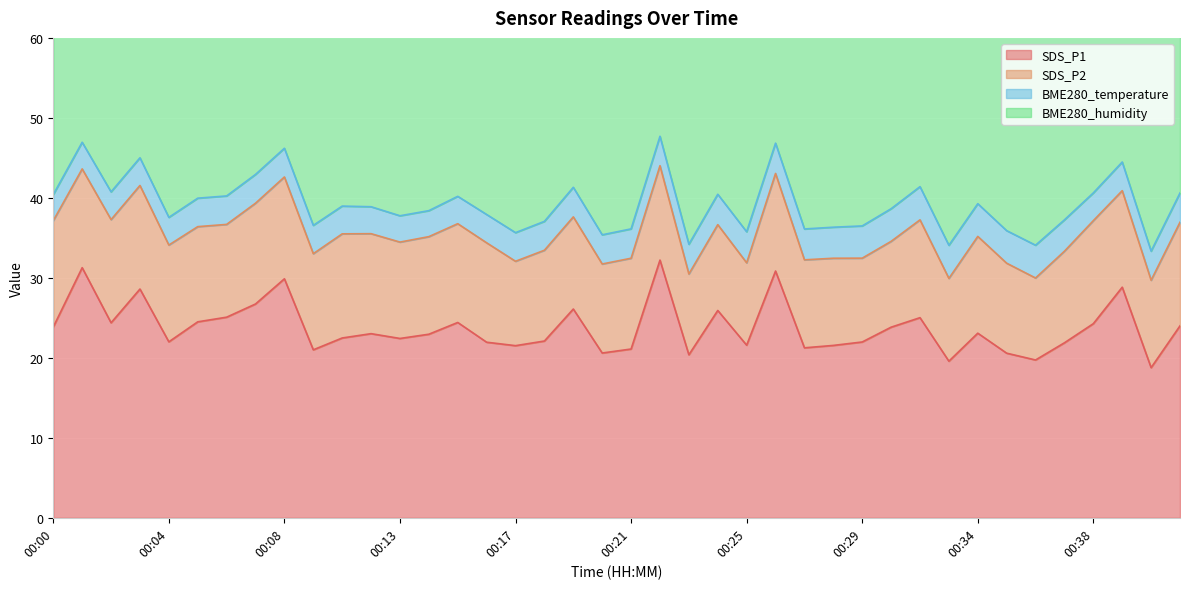

The BME280_temperature series shows 3.5 at 00:03. True or false?

True